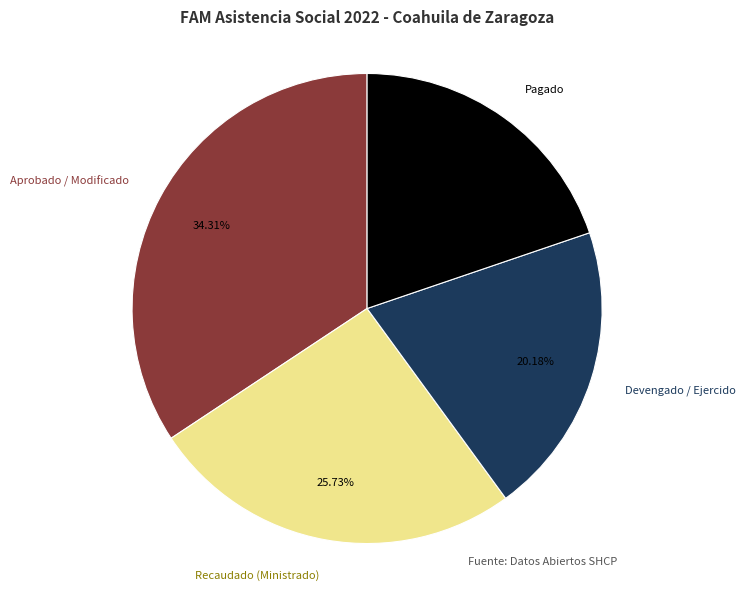

Count the number of slices in the pie.

4